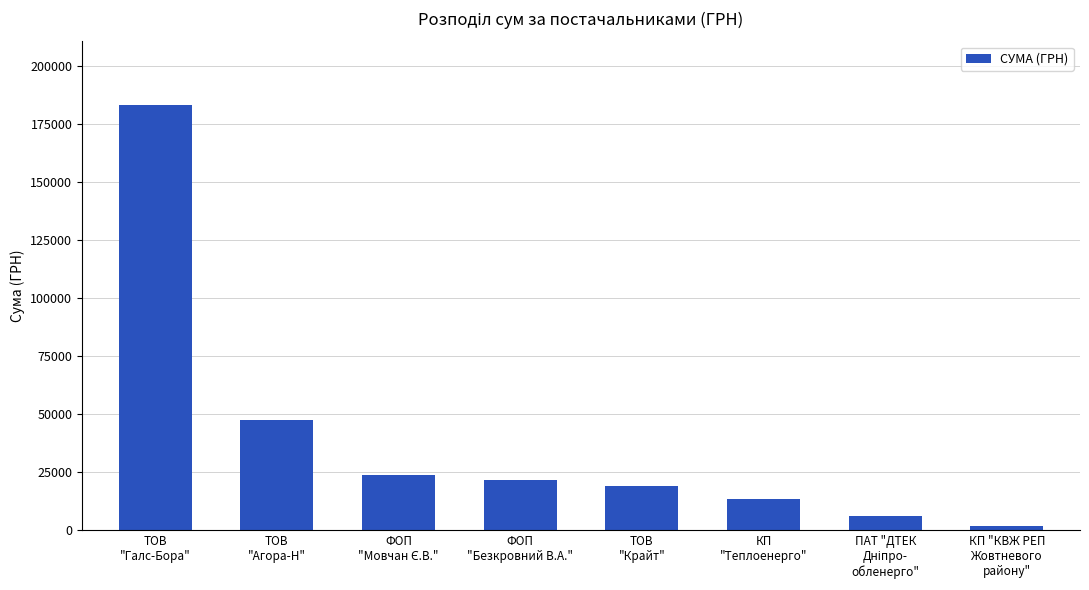

Reading left to right, what are all the values shown in this chart?

183000.0	47707.4	23889.6	21901.5	19322.0	13322.0	6390.0	2012.0